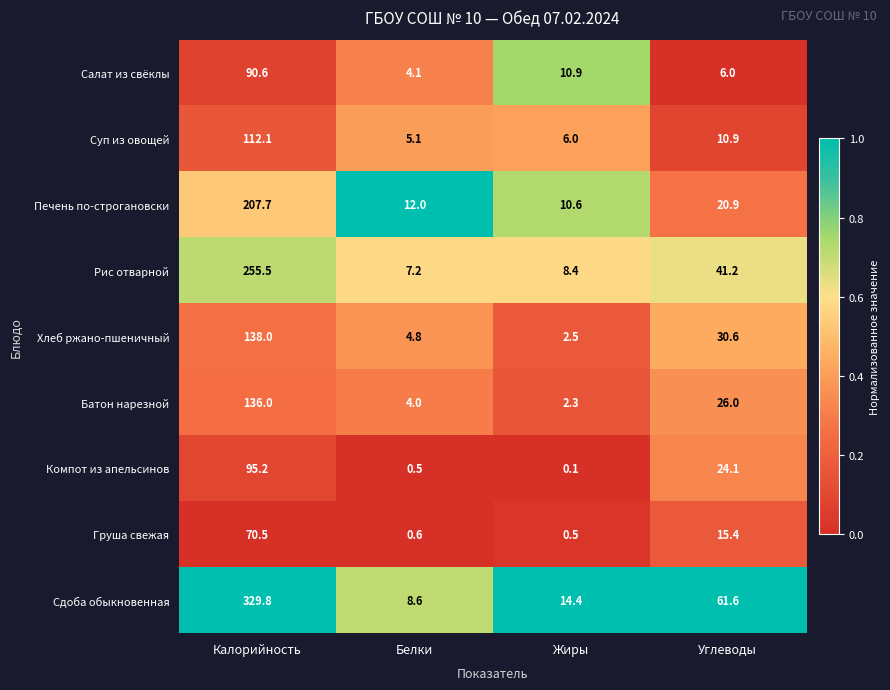

What is the minimum value for Хлеб ржано-пшеничный?

2.5